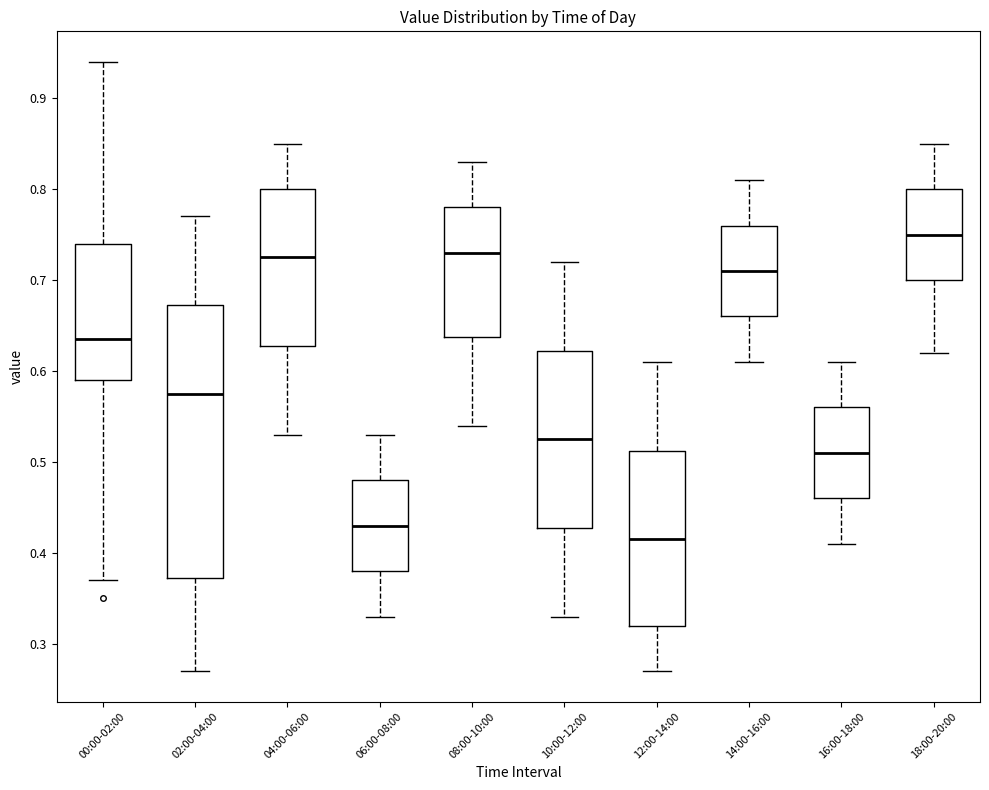

Where is the lower edge of the box for 14:00-16:00 on the y-axis? The values are not printed on the chart, so give them approximately, as read against the axis.

0.66